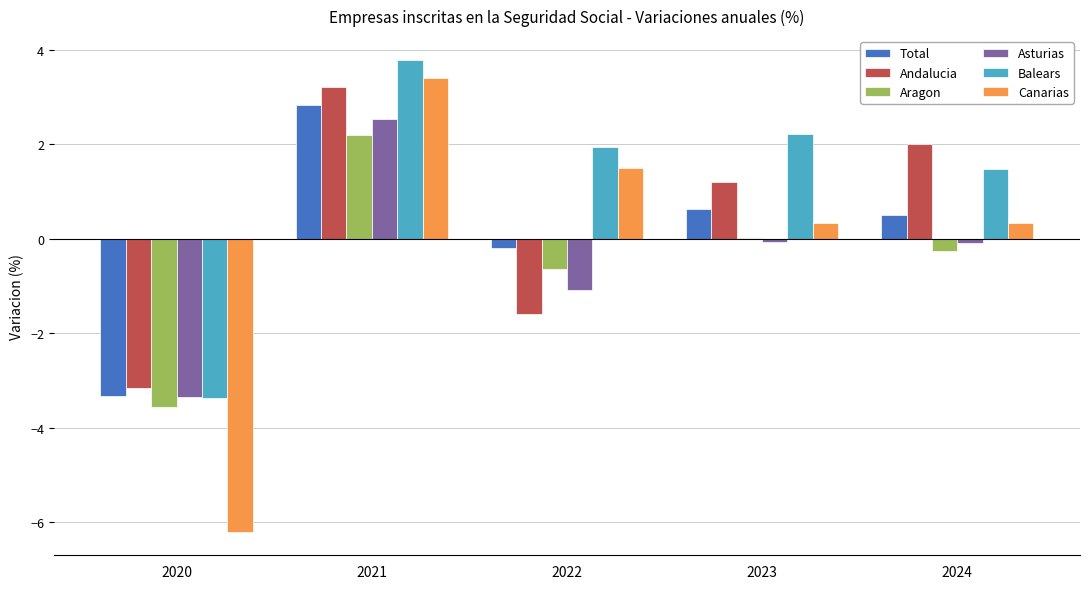

What is the difference between the Canarias values at 2022 and 2023?

1.2